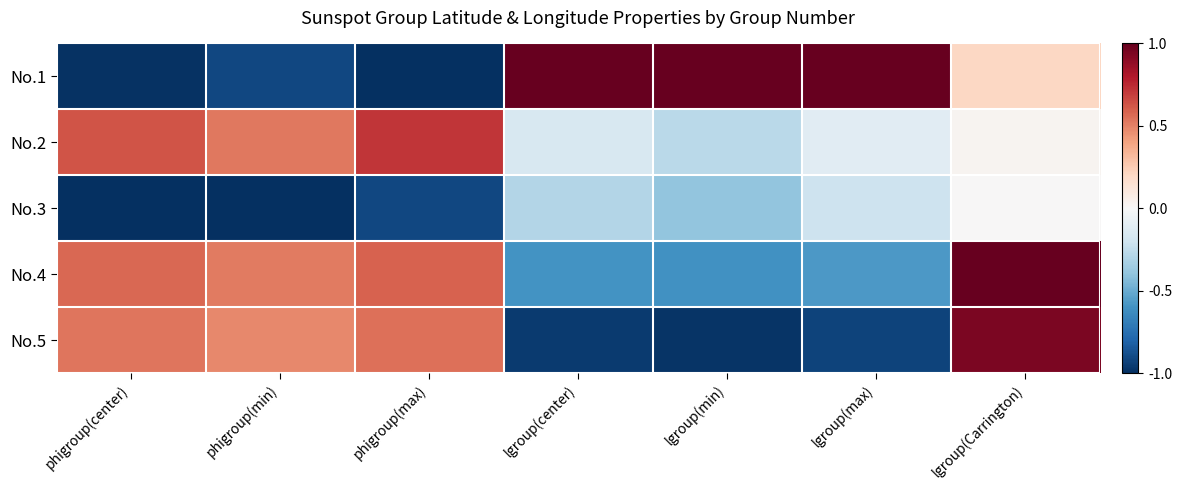

Reading left to right, what are all the values shown in this chart?

No.1: phigroup(center)=-1.0	phigroup(min)=-0.9	phigroup(max)=-1.0	lgroup(center)=1.0	lgroup(min)=1.0	lgroup(max)=1.0	lgroup(Carrington)=0.2
No.2: phigroup(center)=0.6	phigroup(min)=0.5	phigroup(max)=0.7	lgroup(center)=-0.2	lgroup(min)=-0.3	lgroup(max)=-0.1	lgroup(Carrington)=0.0
No.3: phigroup(center)=-1.0	phigroup(min)=-1.0	phigroup(max)=-0.9	lgroup(center)=-0.3	lgroup(min)=-0.4	lgroup(max)=-0.2	lgroup(Carrington)=0.0
No.4: phigroup(center)=0.6	phigroup(min)=0.5	phigroup(max)=0.6	lgroup(center)=-0.6	lgroup(min)=-0.6	lgroup(max)=-0.6	lgroup(Carrington)=1.0
No.5: phigroup(center)=0.5	phigroup(min)=0.5	phigroup(max)=0.5	lgroup(center)=-1.0	lgroup(min)=-1.0	lgroup(max)=-0.9	lgroup(Carrington)=0.9